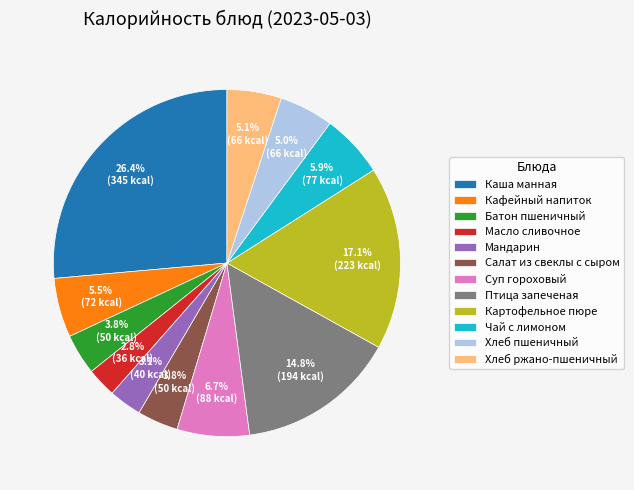

What percentage is the Птица запеченая slice, to the nearest percent?

15%